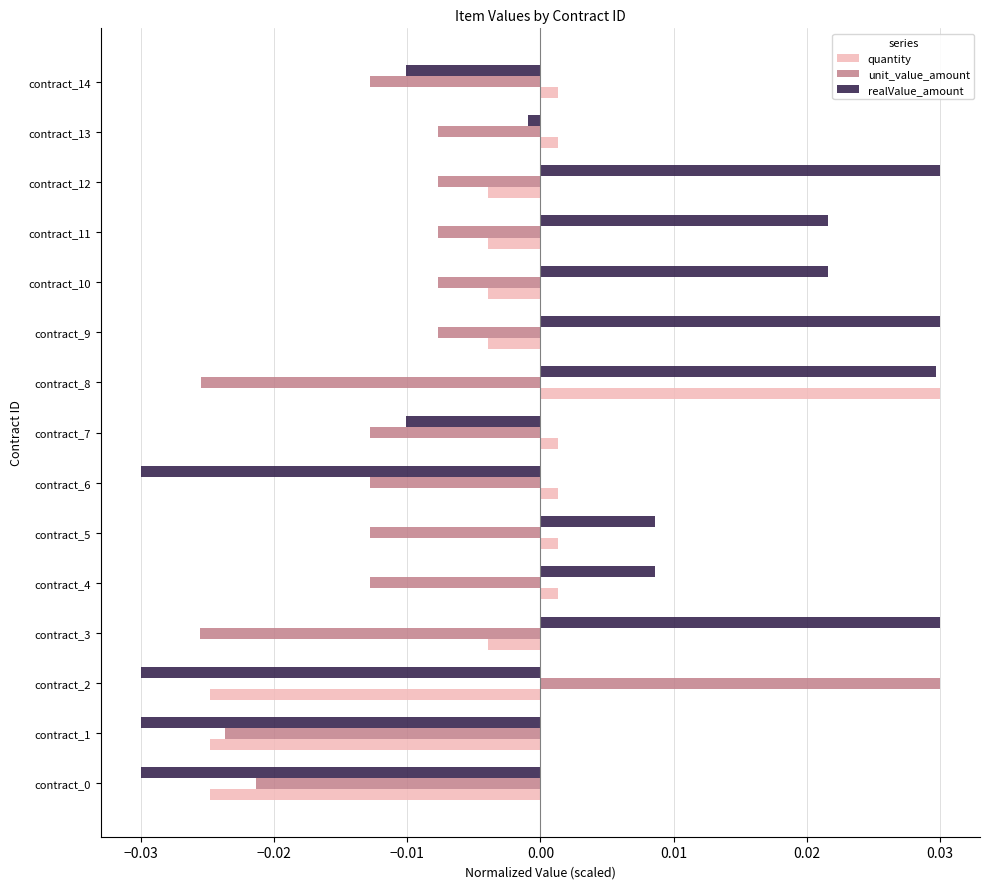

Rank the series by their average value, from lowest to highest.

unit_value_amount, quantity, realValue_amount